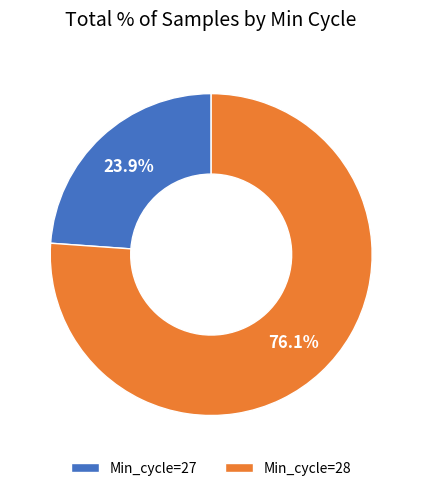

Rank the categories by value from highest to lowest.

Min_cycle=28, Min_cycle=27